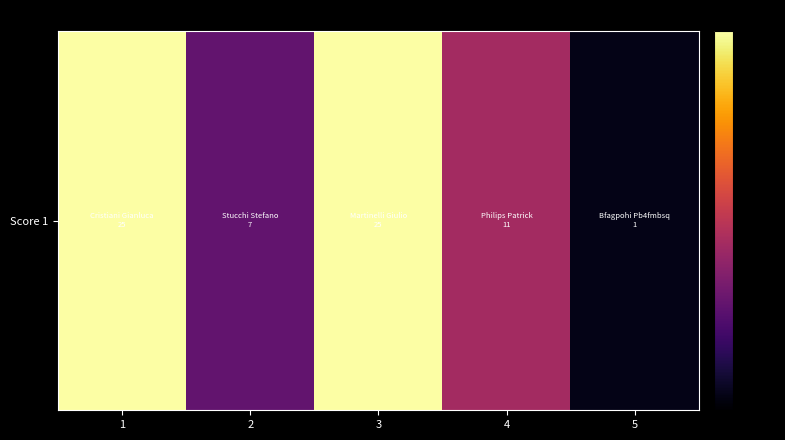

At which category does the chart reach its minimum across all series?

5